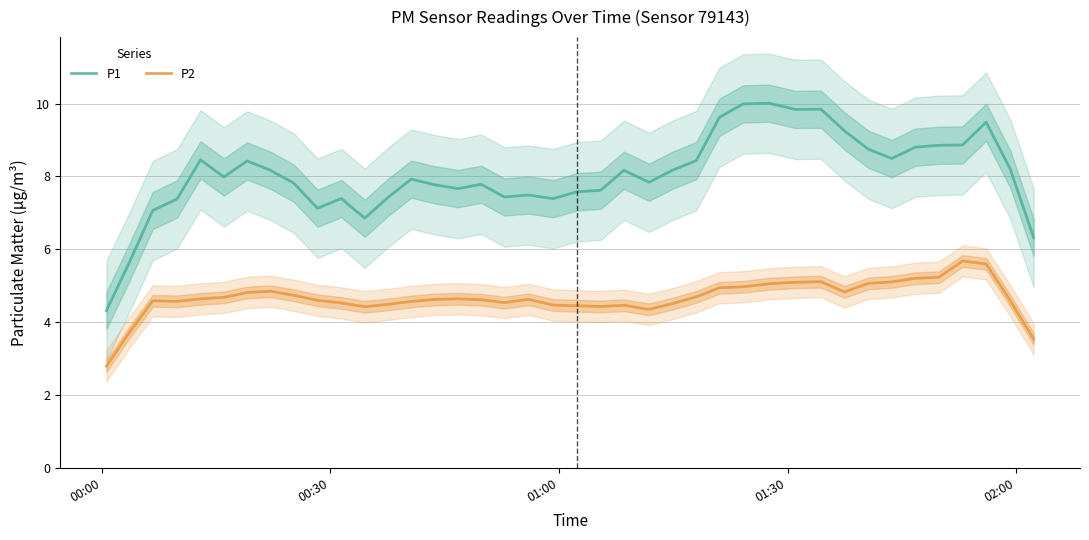

True or false: P2 and P1 intersect in this chart.

False